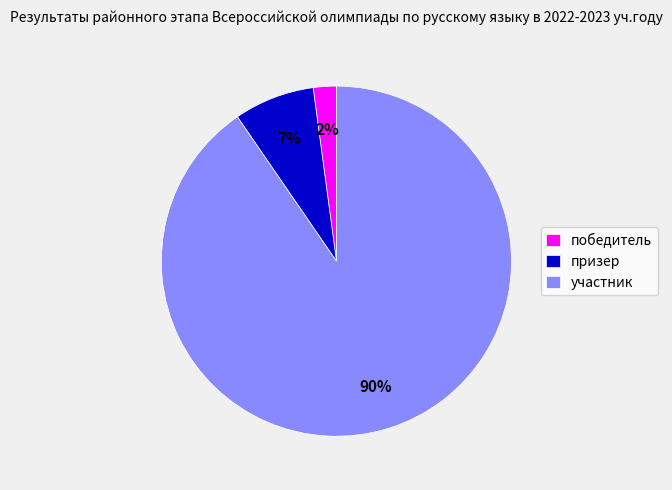

Is there any slice that represents more than half of the pie?

Yes